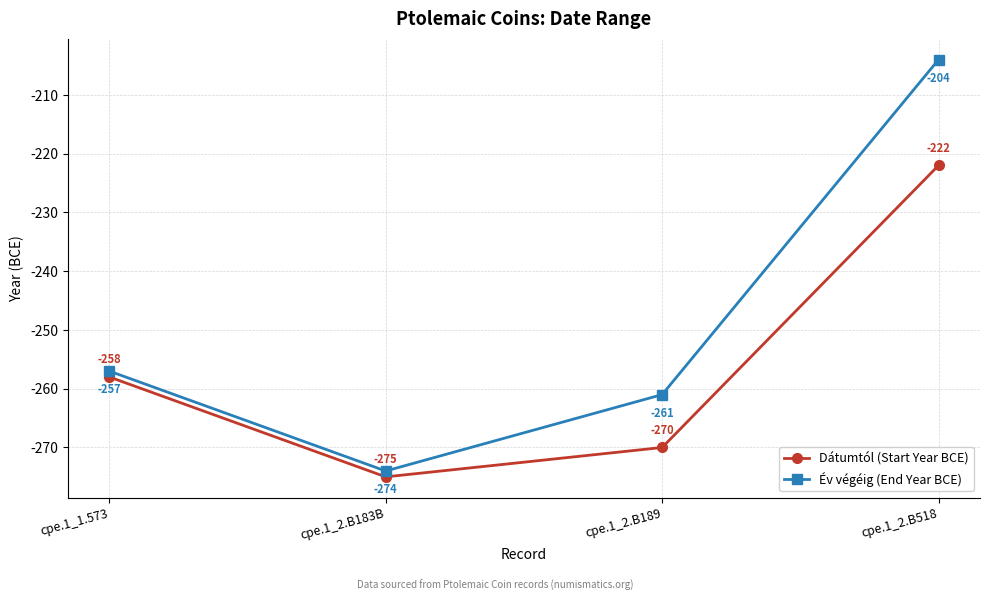

True or false: Év végéig (End Year BCE) and Dátumtól (Start Year BCE) intersect in this chart.

False